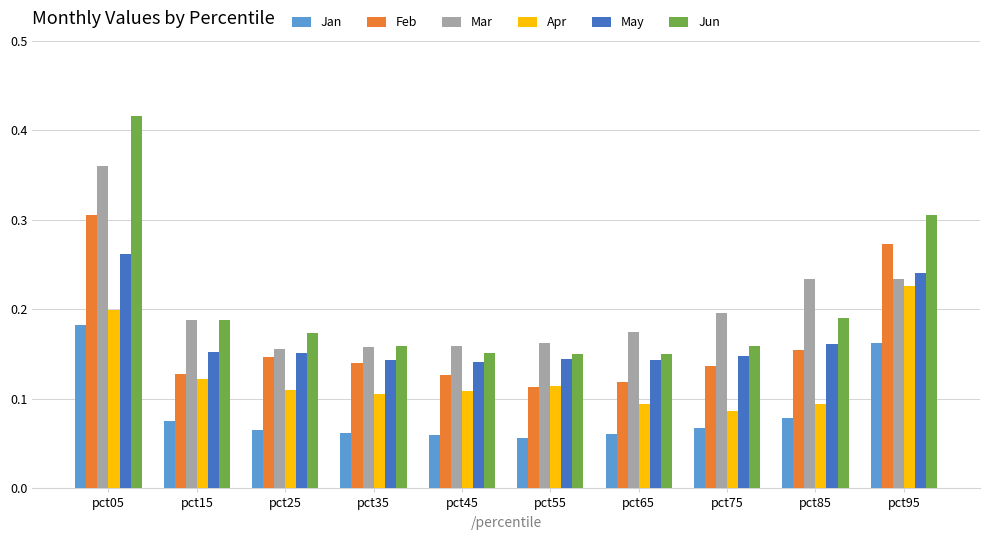

How many bars are there in total?

60